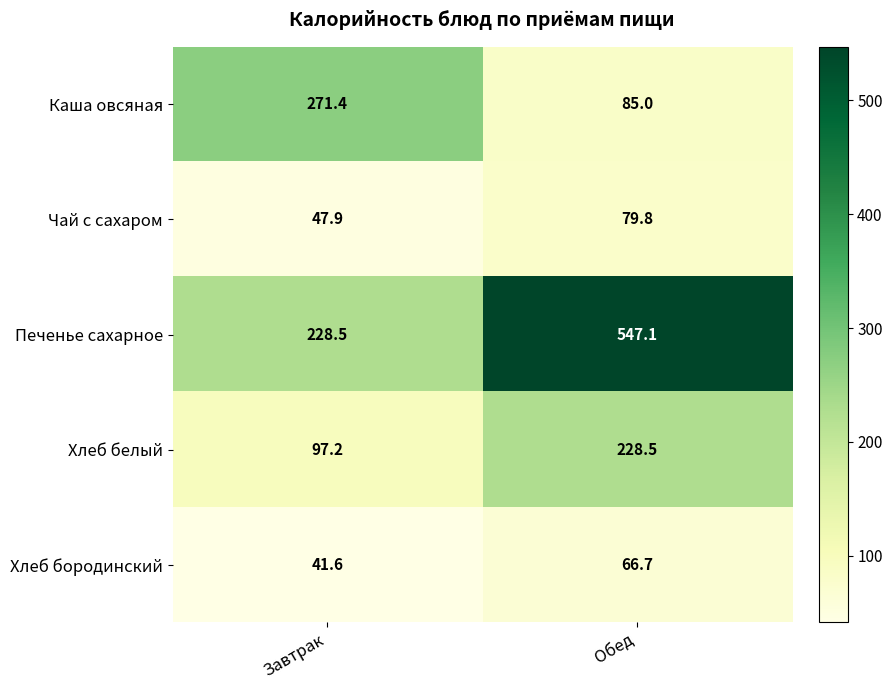

How many values in the Хлеб белый series exceed 228?

1